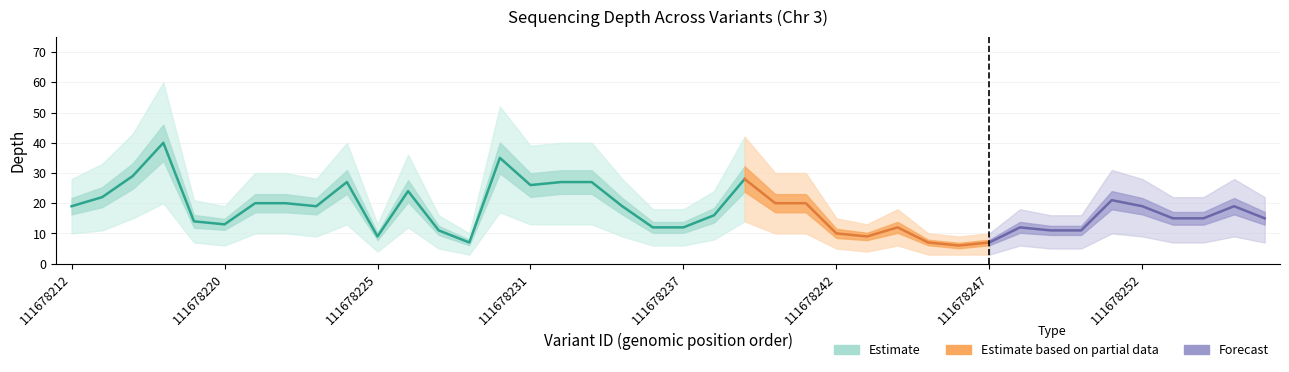

Is it true that depth equals 10 at 111678247?

False